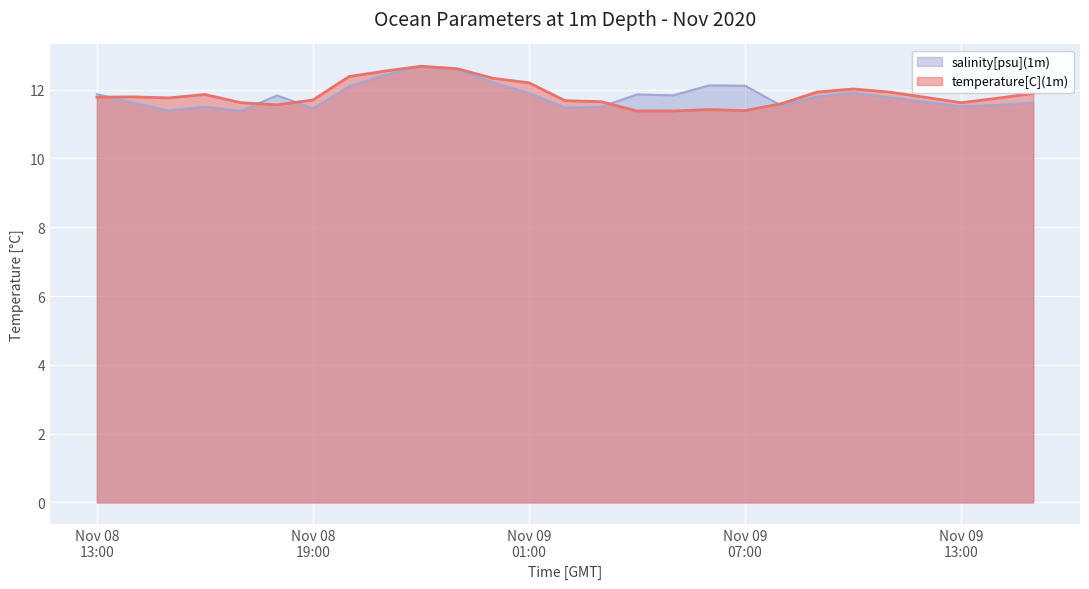

Which has a higher value, 2020-11-09 06:00 or 2020-11-09 04:00?

2020-11-09 06:00